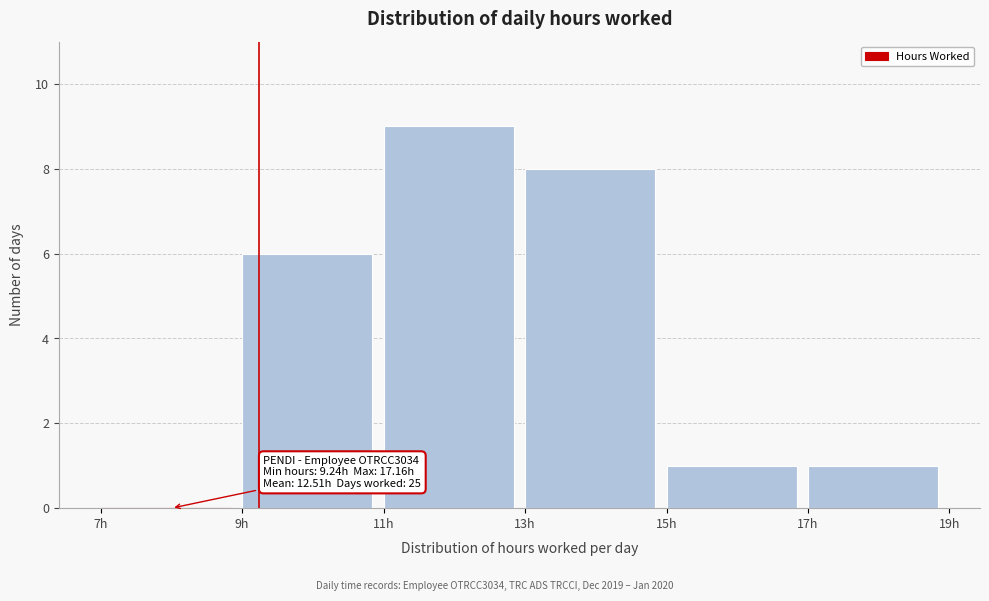

Over which range of the x-axis is the bar tallest?

11 to 13